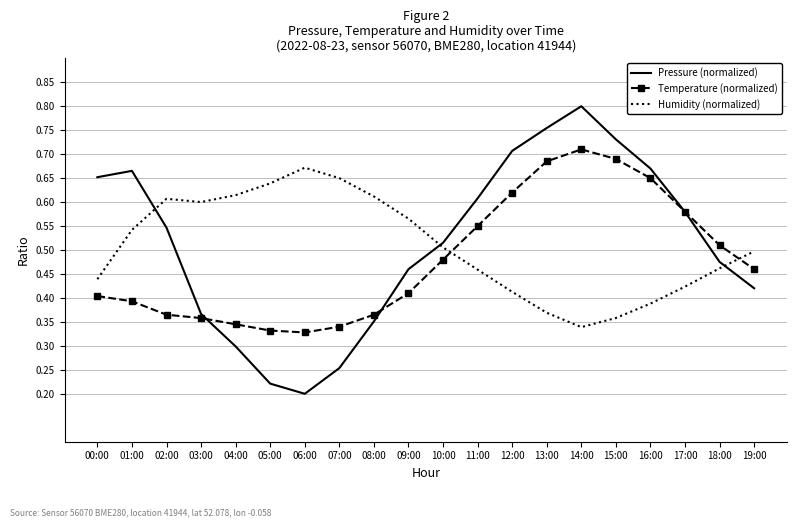

Rank the series by their maximum value, from lowest to highest.

Humidity (normalized), Temperature (normalized), Pressure (normalized)